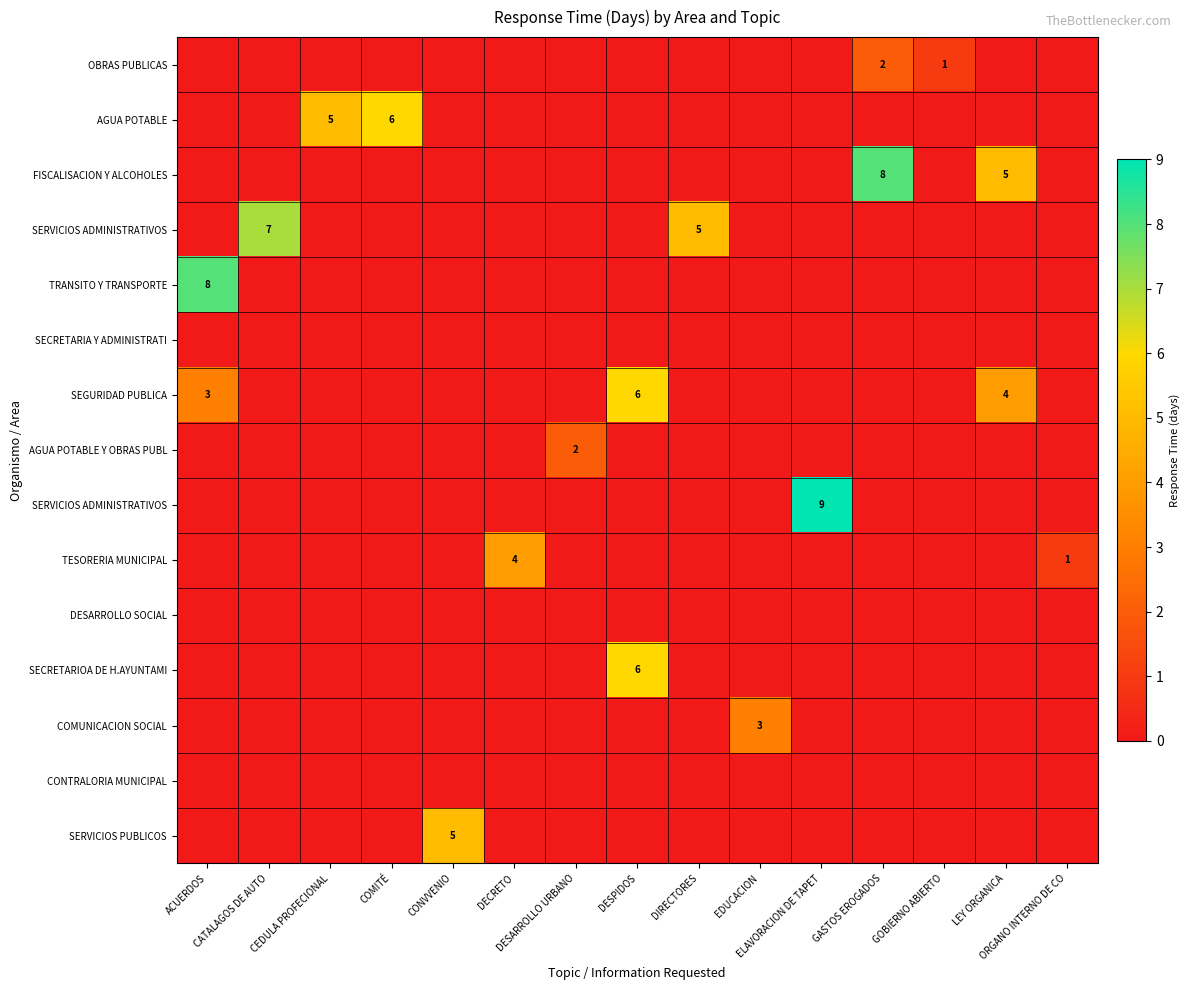

Is the value of row_2 at ACUERDOS greater than the value of row_8 at ELAVORACION DE TAPET?

No